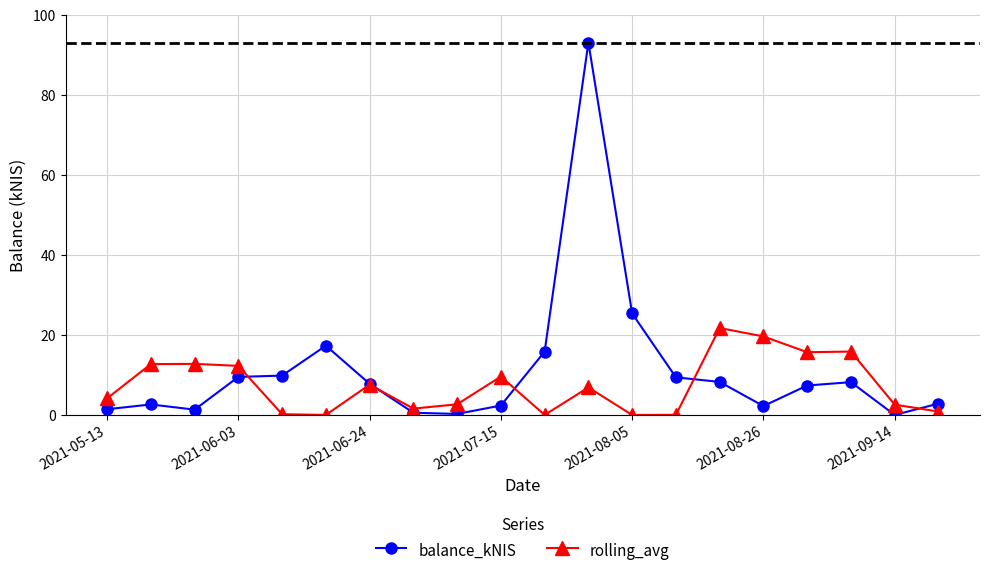

Rank the series by their average value, from lowest to highest.

rolling_avg, balance_kNIS